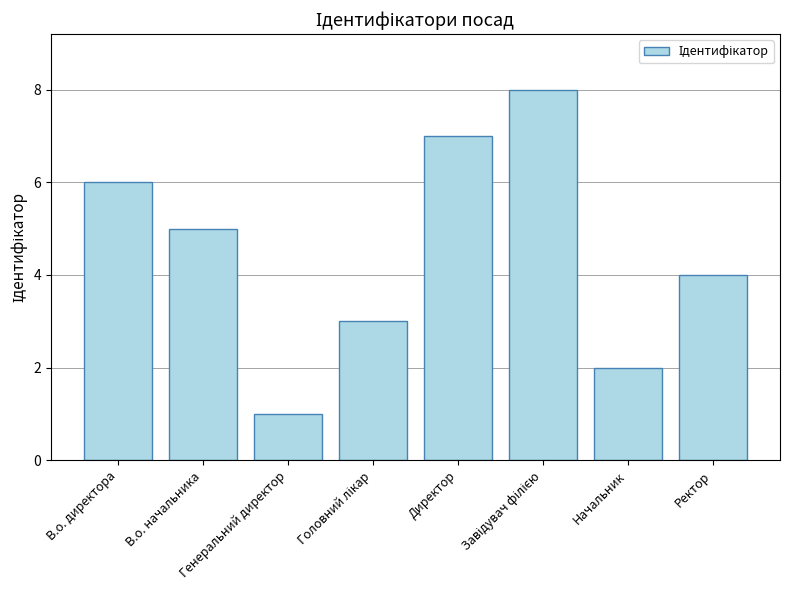

What is the difference between the maximum and minimum values?

7